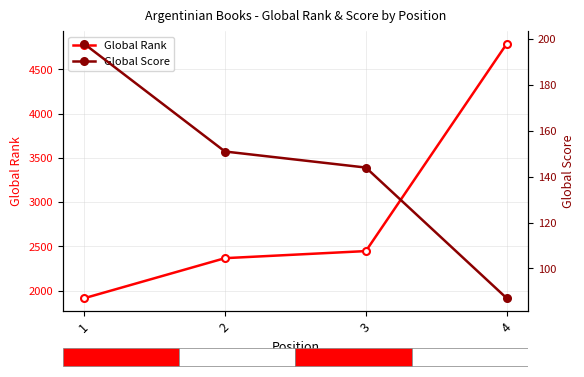

List the series in order of their peak value, highest first.

Global Rank, Global Score